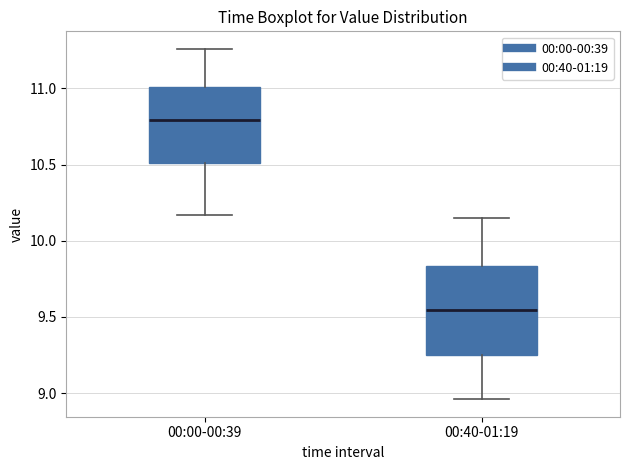

Reading left to right, read every box against the y-axis: the position of its median line, the range the box covers, and the ends of its whiskers. The values are not printed on the chart, so give them approximately, as read against the axis.

00:00-00:39: median 10.80, box 10.50 to 11.00, whiskers 10.15 to 11.25
00:40-01:19: median 9.55, box 9.25 to 9.85, whiskers 8.95 to 10.15